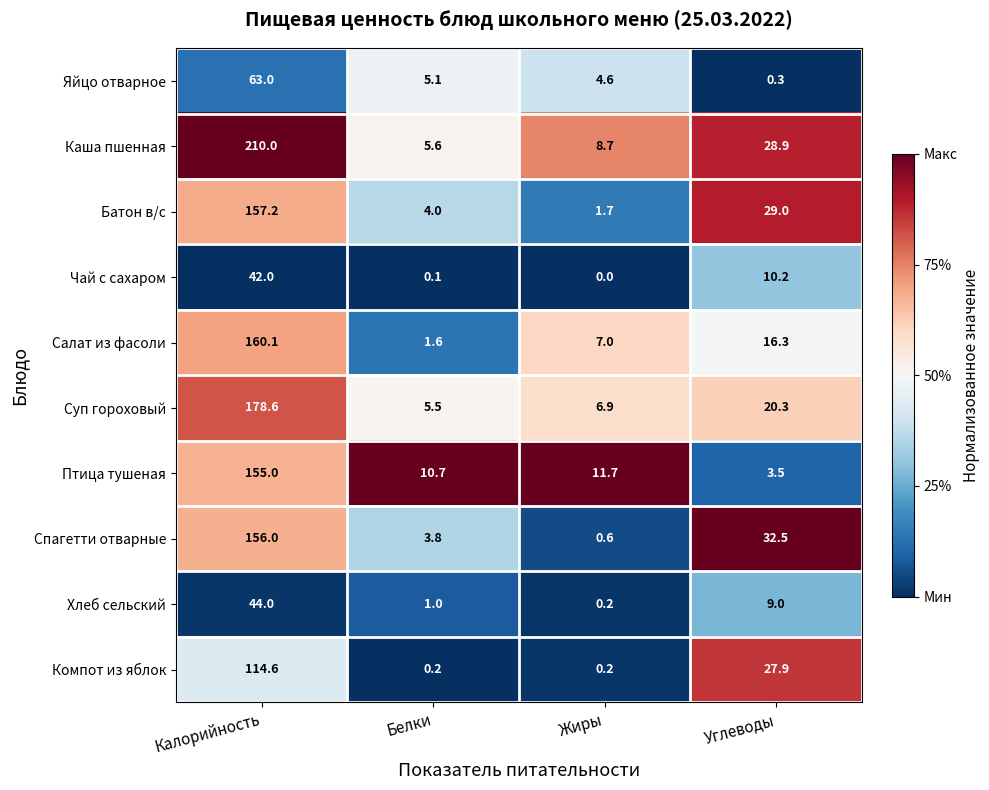

What is the average value of the Каша пшенная series?

63.3